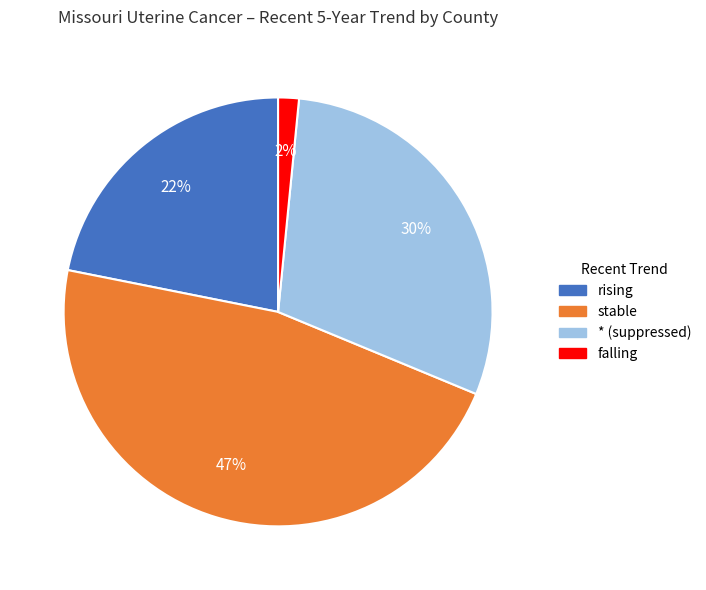

Is there any slice that represents more than half of the pie?

No